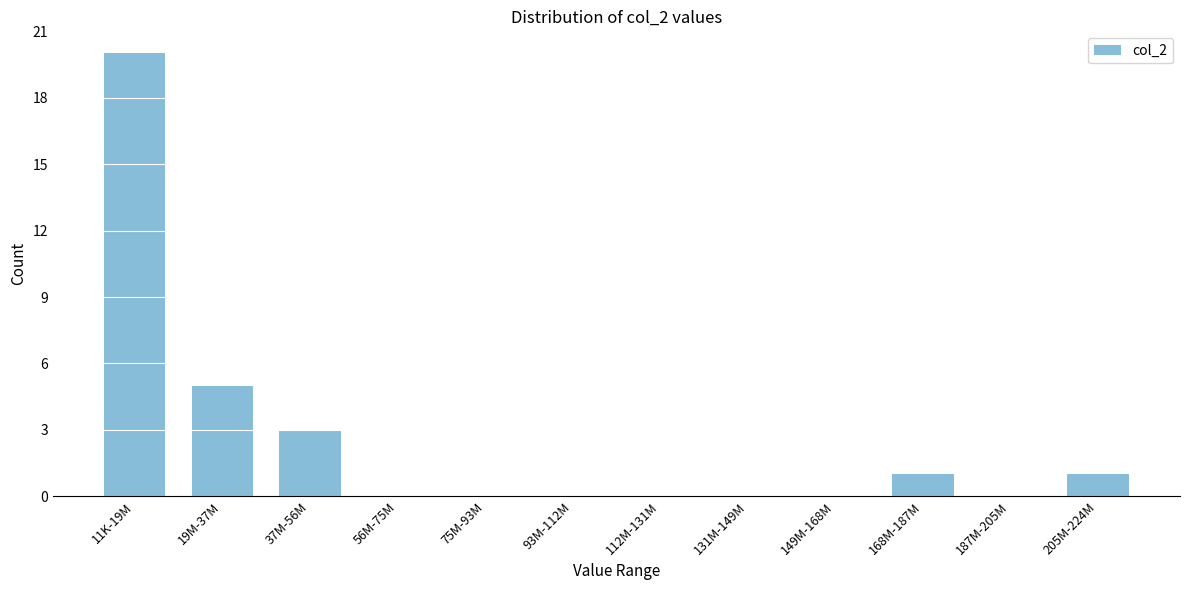

Reading right to left, extract all data points from this chart.

205M-224M=1	187M-205M=0	168M-187M=1	149M-168M=0	131M-149M=0	112M-131M=0	93M-112M=0	75M-93M=0	56M-75M=0	37M-56M=3	19M-37M=5	11K-19M=20